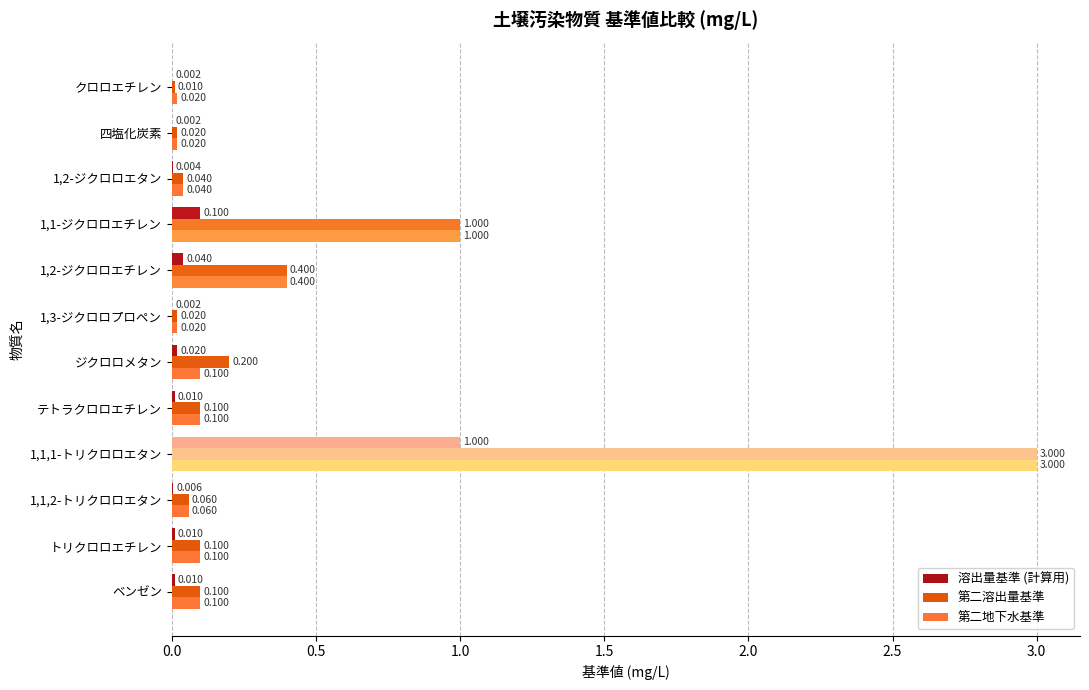

Which series has the largest total across all categories?

第二溶出量基準